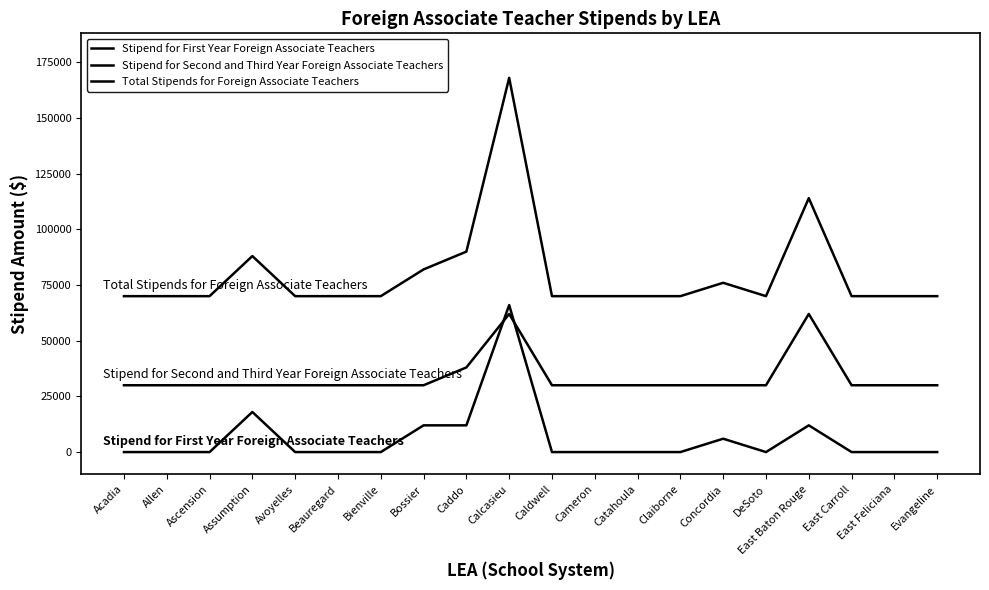

Where is Stipend for Second and Third Year Foreign Associate Teachers nearest to the value 46000?

Caddo